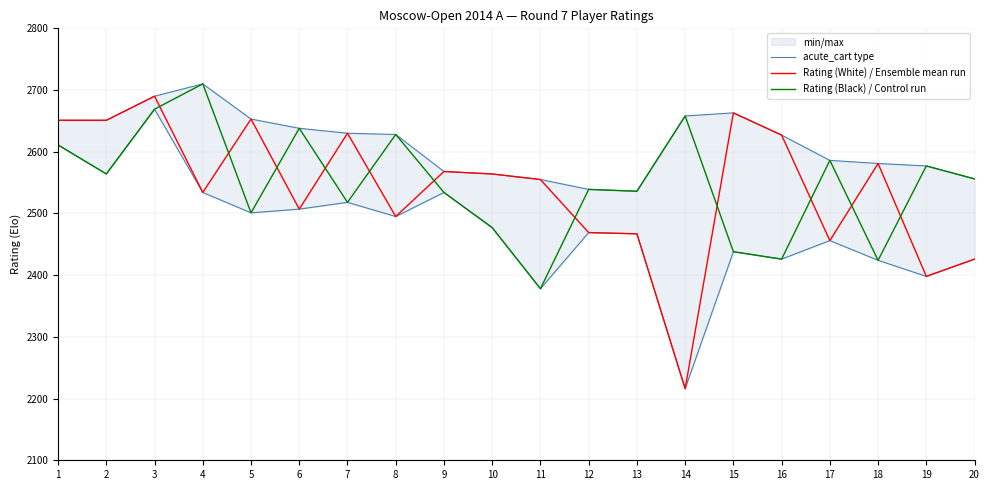

What is the sum of the acute_cart type values at 5 and 6?

5291